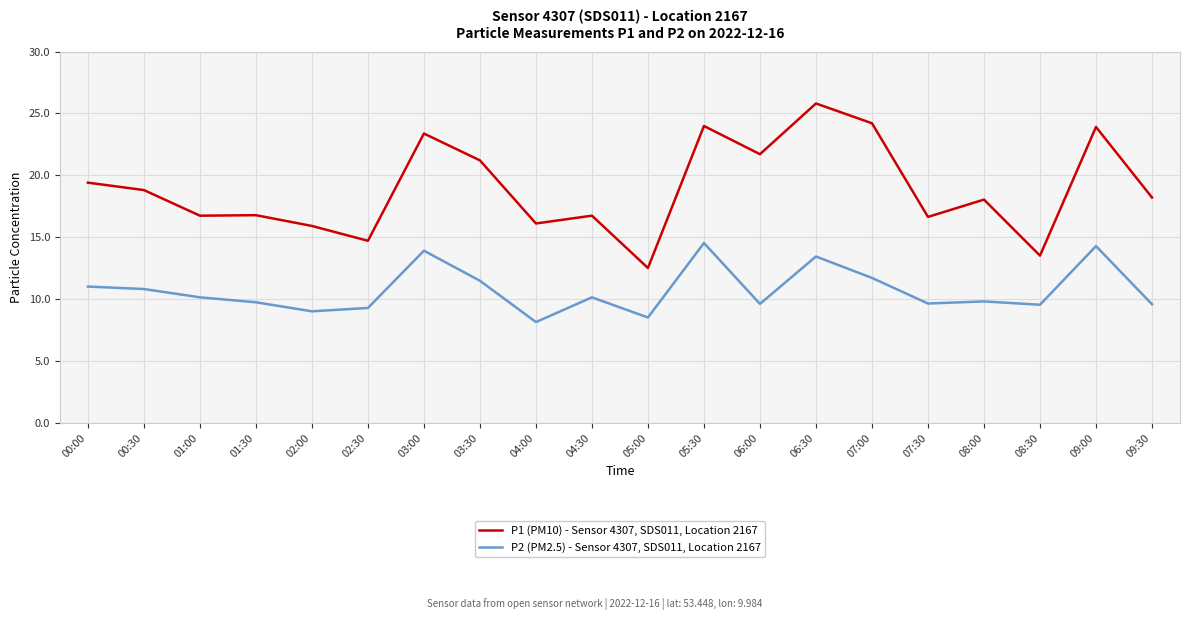

How many lines are shown in the chart?

2